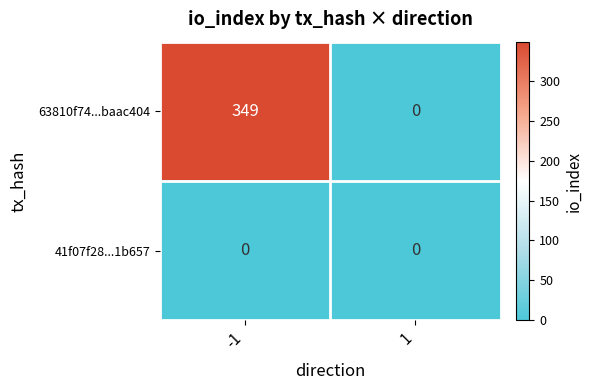

Rank the series at -1 from highest to lowest value.

63810f74...baac404, 41f07f28...1b657